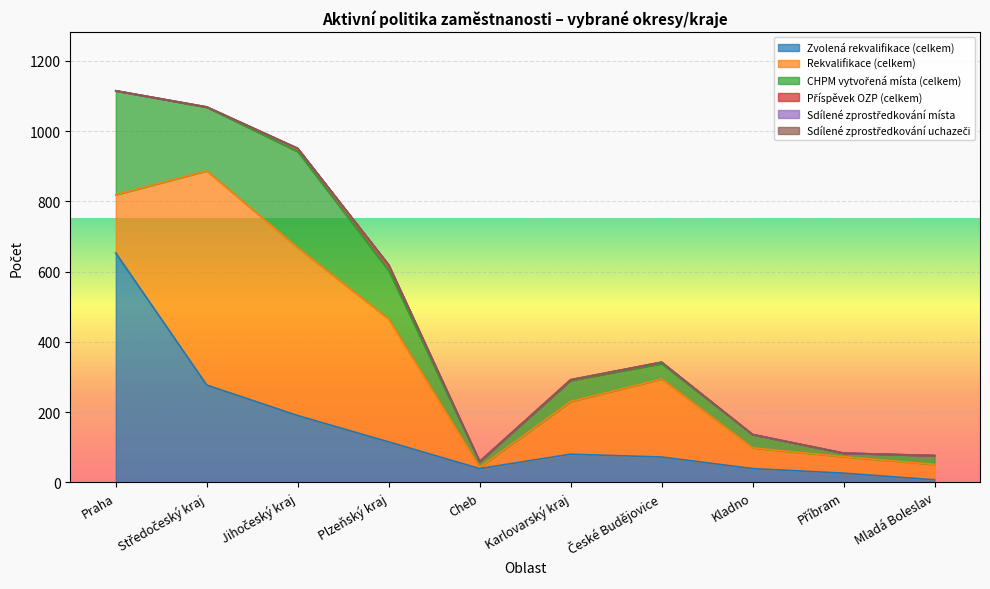

True or false: Sdílené zprostředkování uchazeči has a value of 0 at Cheb.

True